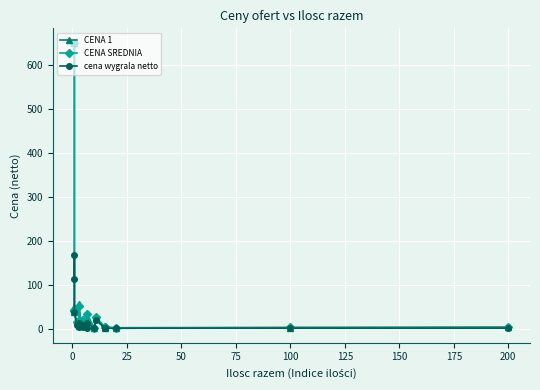

What is the smallest value displayed?

0.3